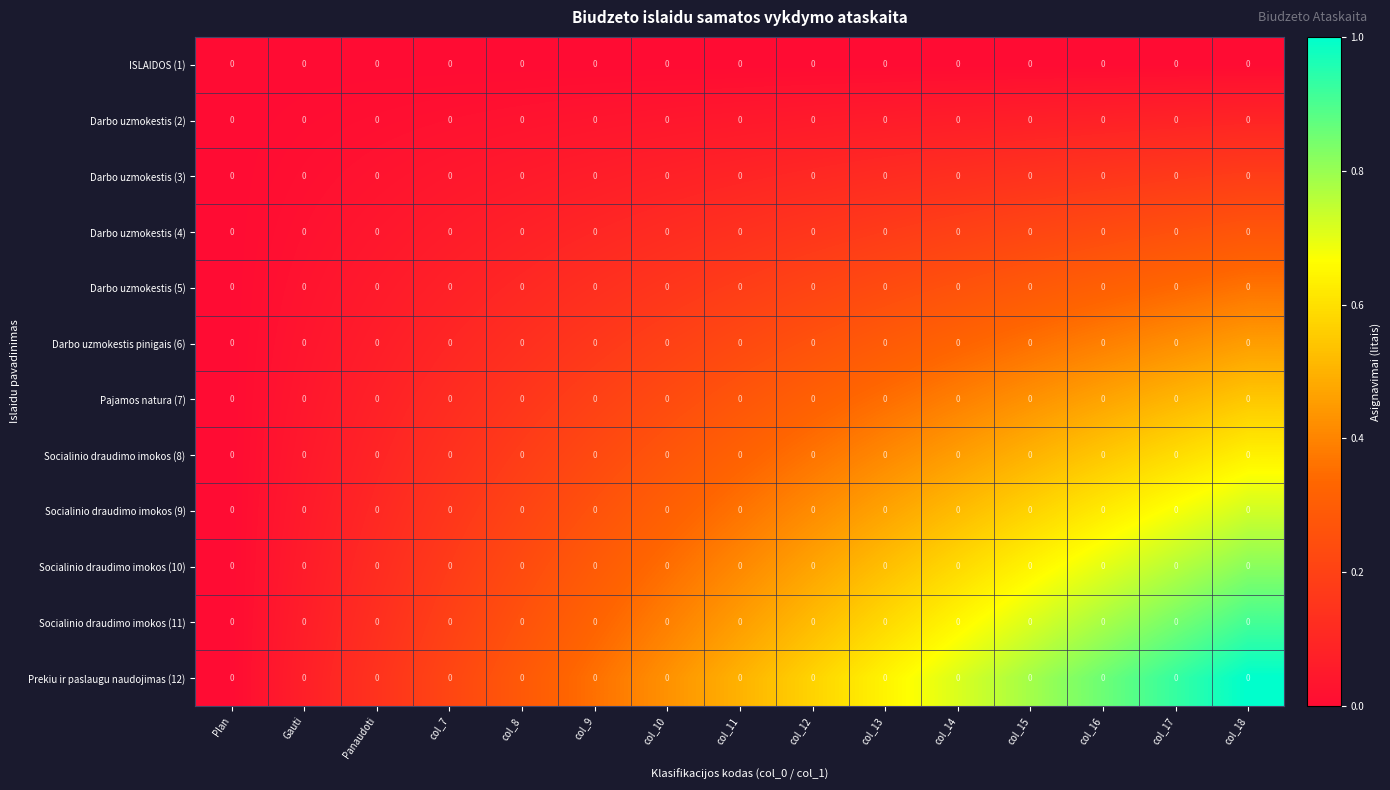

Rank the categories by ISLAIDOS (1) value from lowest to highest.

Plan, Gauti, Panaudoti, col_7, col_8, col_9, col_10, col_11, col_12, col_13, col_14, col_15, col_16, col_17, col_18